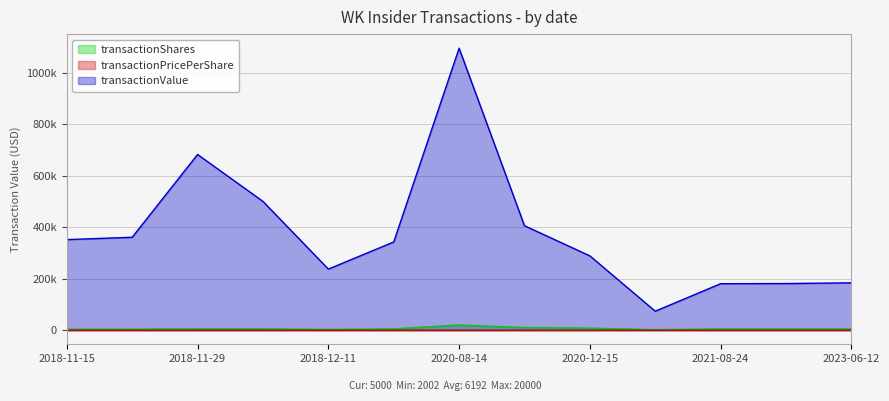

At which label does transactionShares first exceed 5000?

2020-08-14